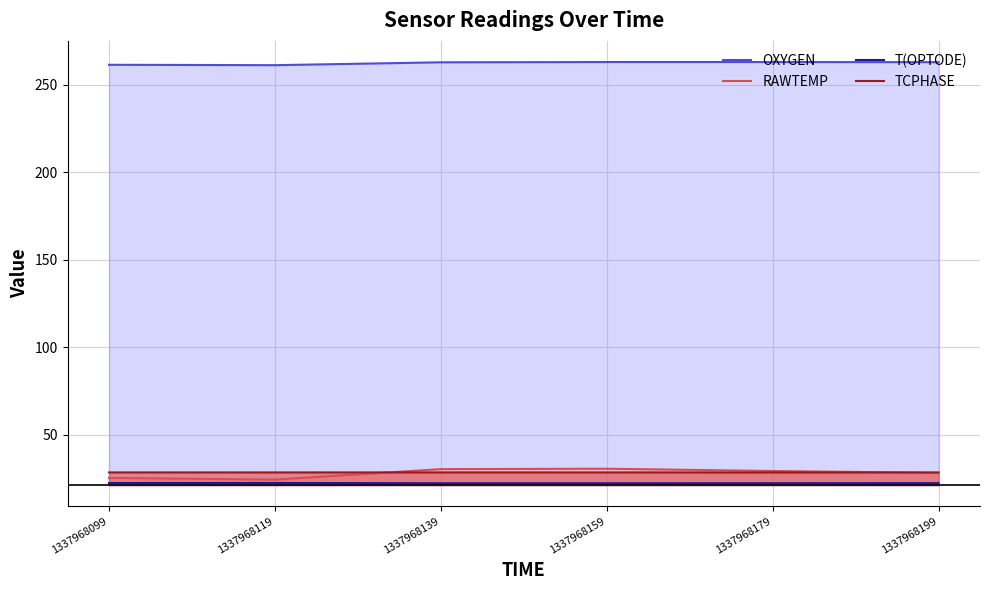

At which category does the chart reach its minimum across all series?

1337968159